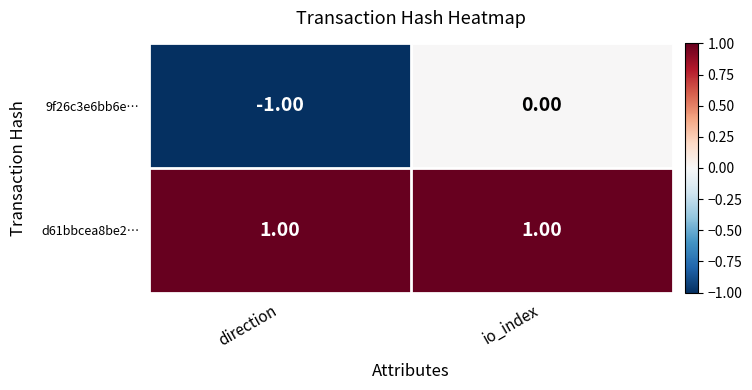

What is the minimum value shown in the chart?

-1